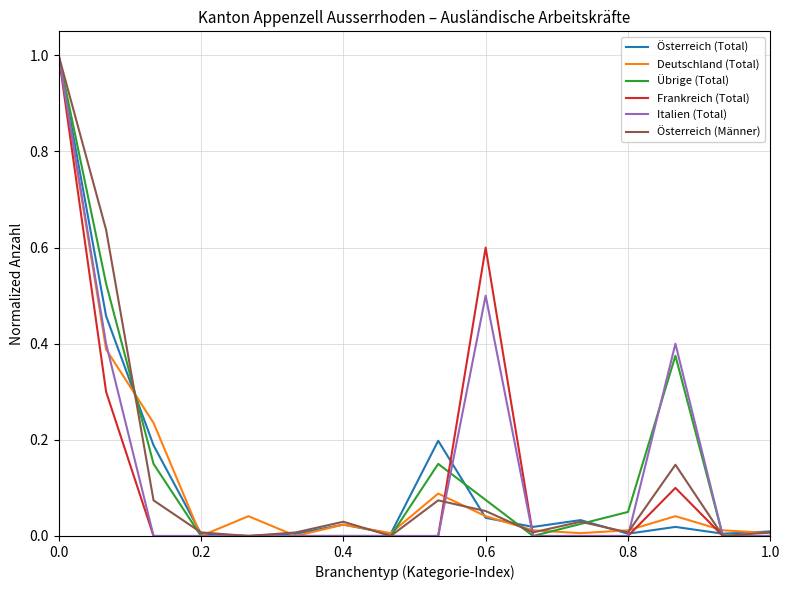

What is the greatest value displayed?

1.0